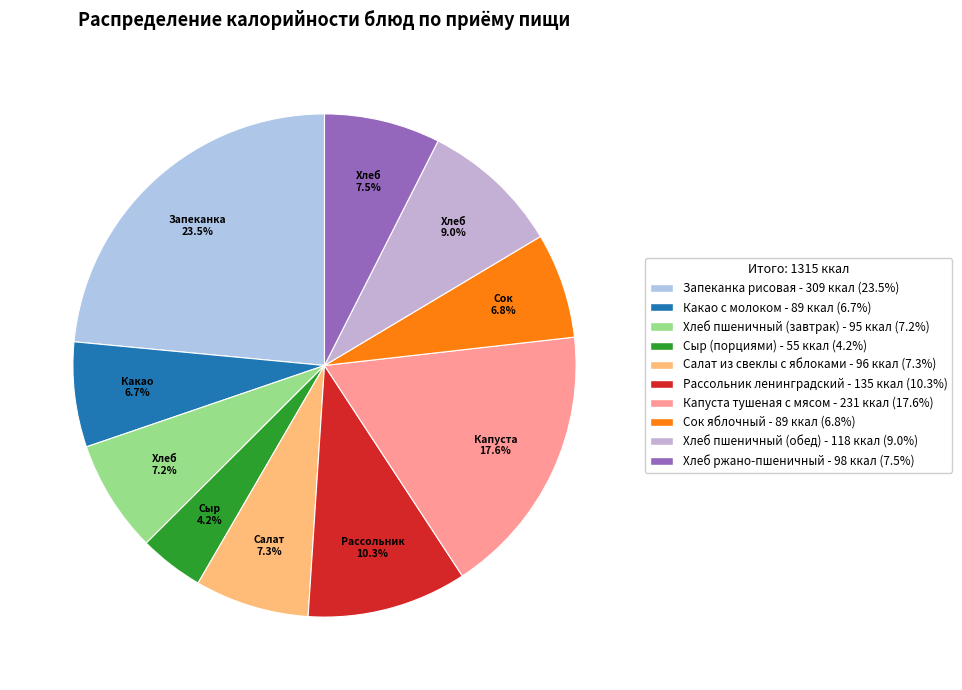

To the nearest percent, what portion does Хлеб ржано-пшеничный represent?

7%